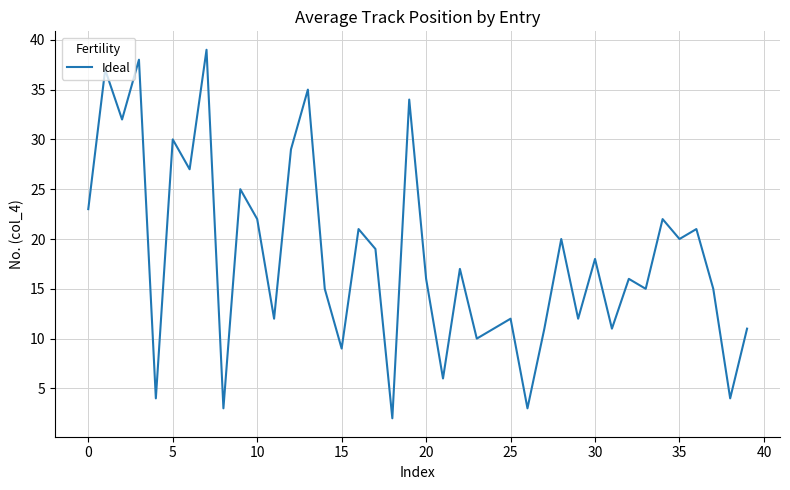

What is the greatest value displayed?

39